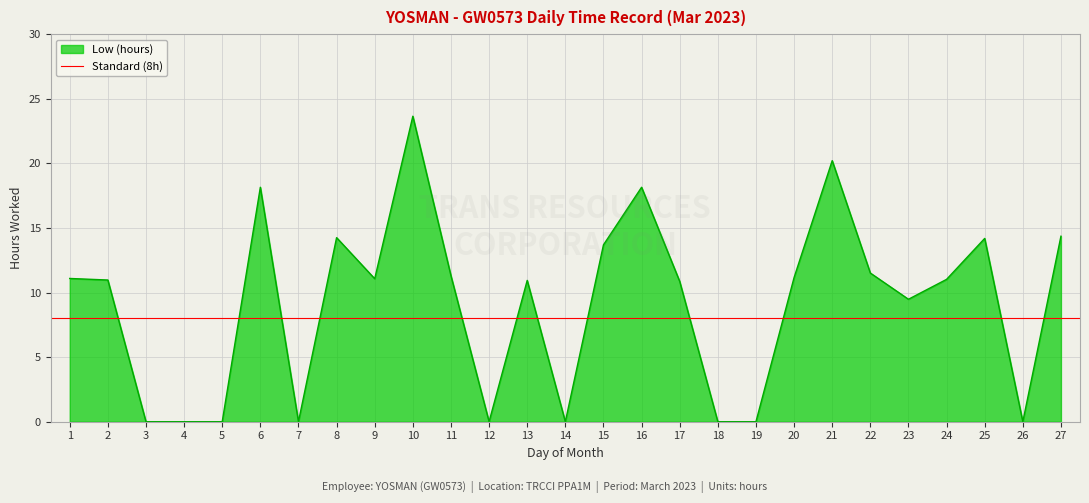

How many interior local peaks (higher than both neighbors) does the data have?

7